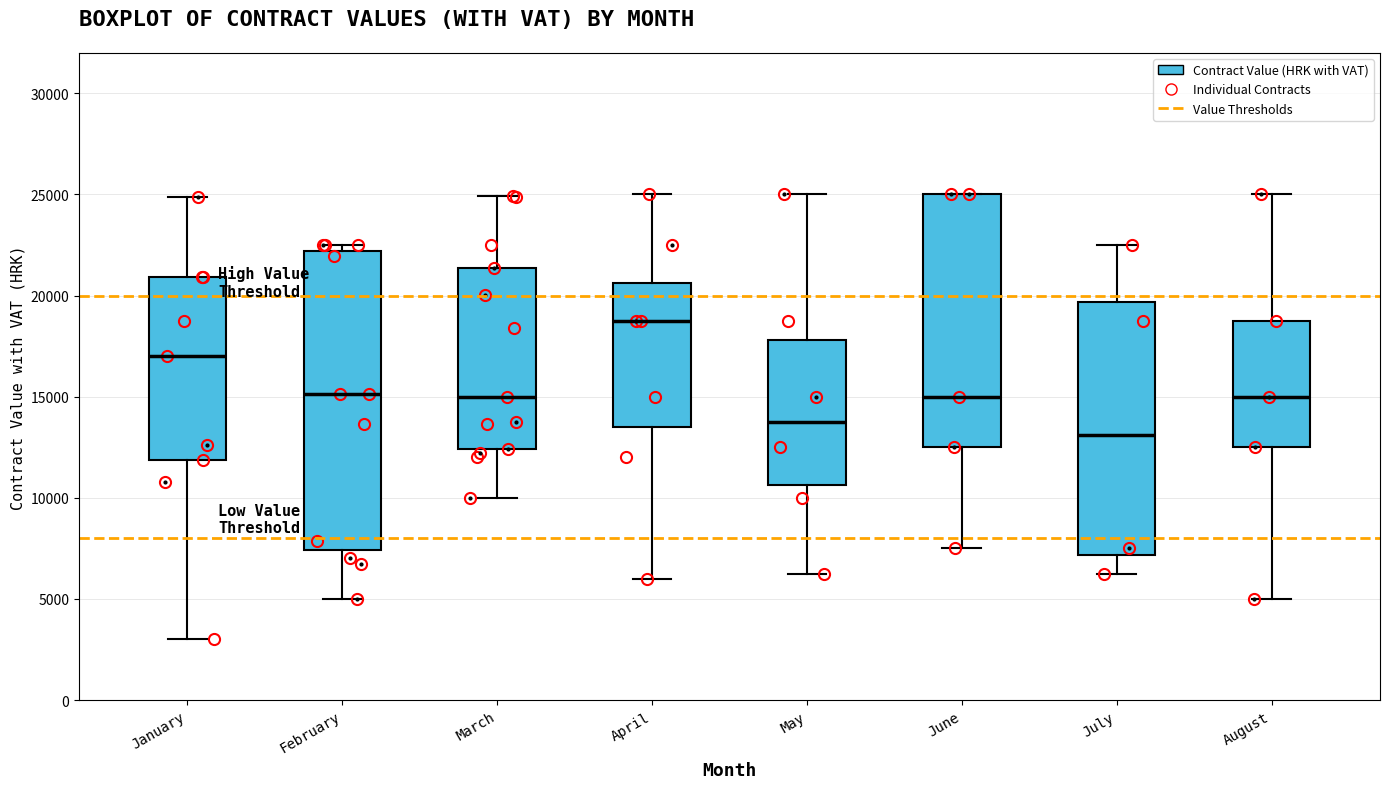

Reading left to right, transcribe this box plot: for each box, give where its median line is, the range the box spans, and where its two whiskers end, as read against the y-axis. The values are not printed on the chart, so give them approximately, as read against the axis.

January: median 17000, box 12000 to 21000, whiskers 3000 to 25000
February: median 15000, box 7500 to 22000, whiskers 5000 to 22500
March: median 15000, box 12500 to 21500, whiskers 10000 to 25000
April: median 19000, box 13500 to 20500, whiskers 6000 to 25000
May: median 14000, box 10500 to 18000, whiskers 6500 to 25000
June: median 15000, box 12500 to 25000, whiskers 7500 to 25000
July: median 13000, box 7000 to 19500, whiskers 6500 to 22500
August: median 15000, box 12500 to 19000, whiskers 5000 to 25000